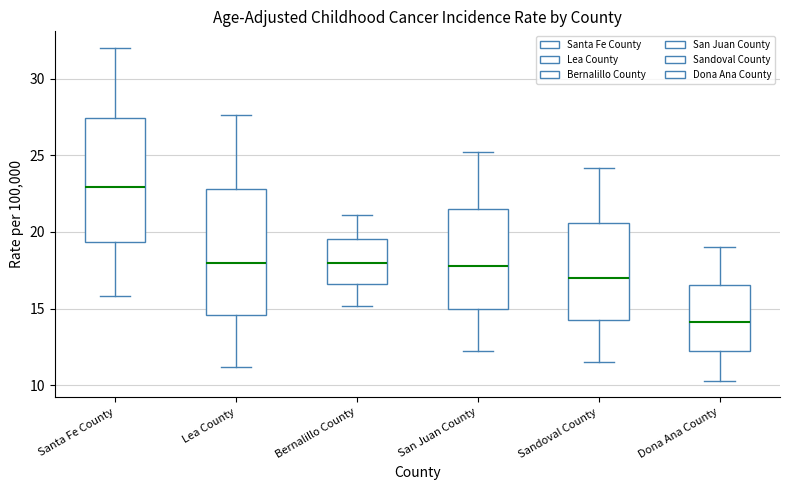

Where is the lower edge of the box for San Juan County on the y-axis? The values are not printed on the chart, so give them approximately, as read against the axis.

15.0